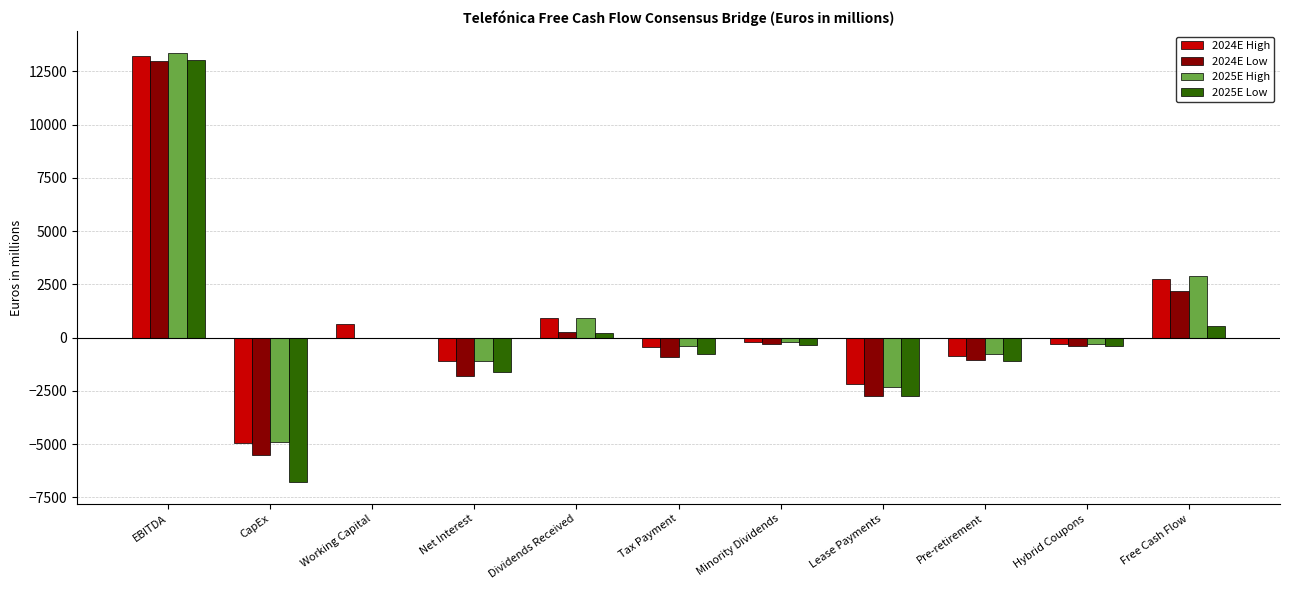

How many groups of bars are there?

11